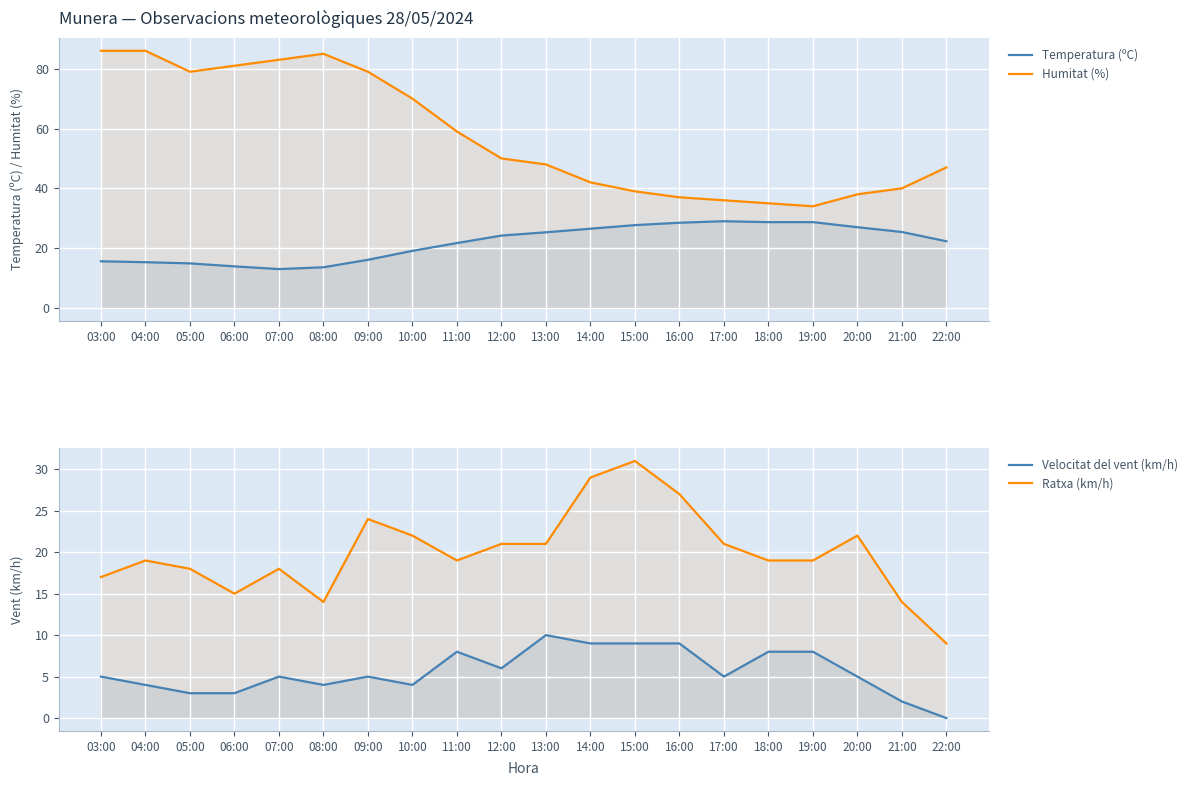

How many values in the Temperatura (ºC) series are below 24?

10